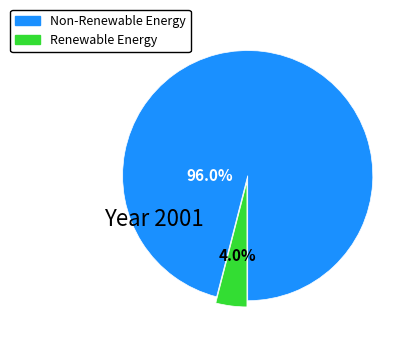

Rank the categories by value from highest to lowest.

Non-Renewable Energy, Renewable Energy